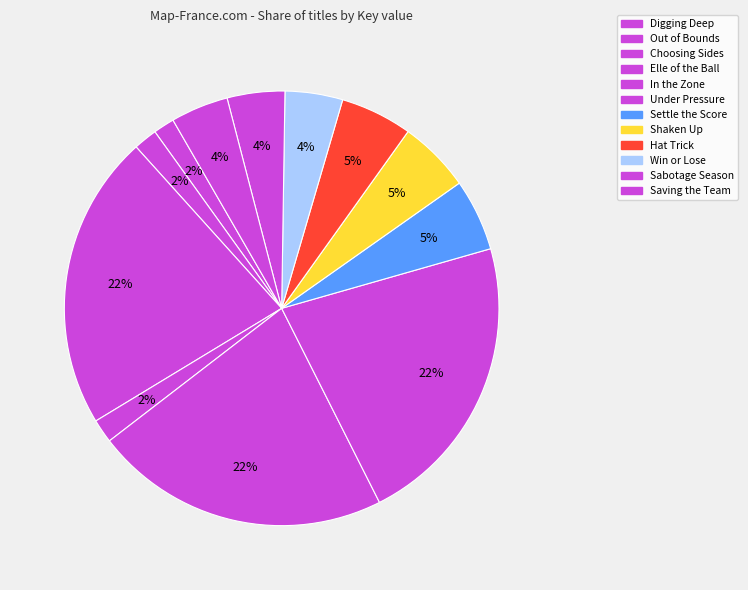

How many segments does this pie chart have?

12